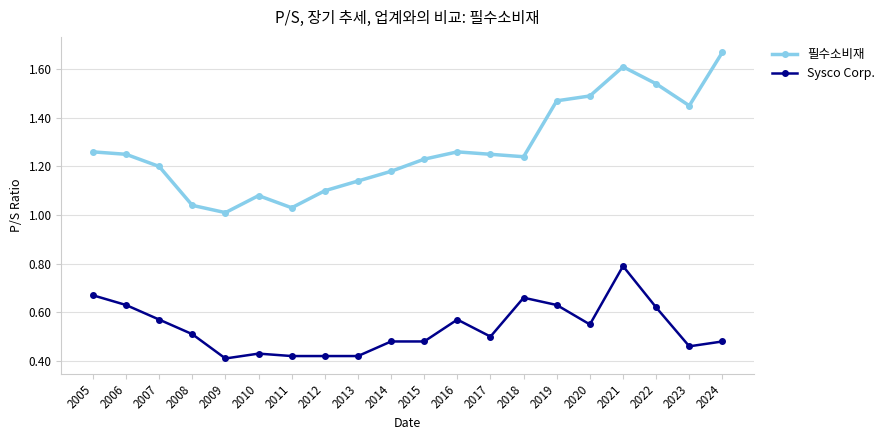

True or false: 필수소비재 and Sysco Corp. cross at least once.

False